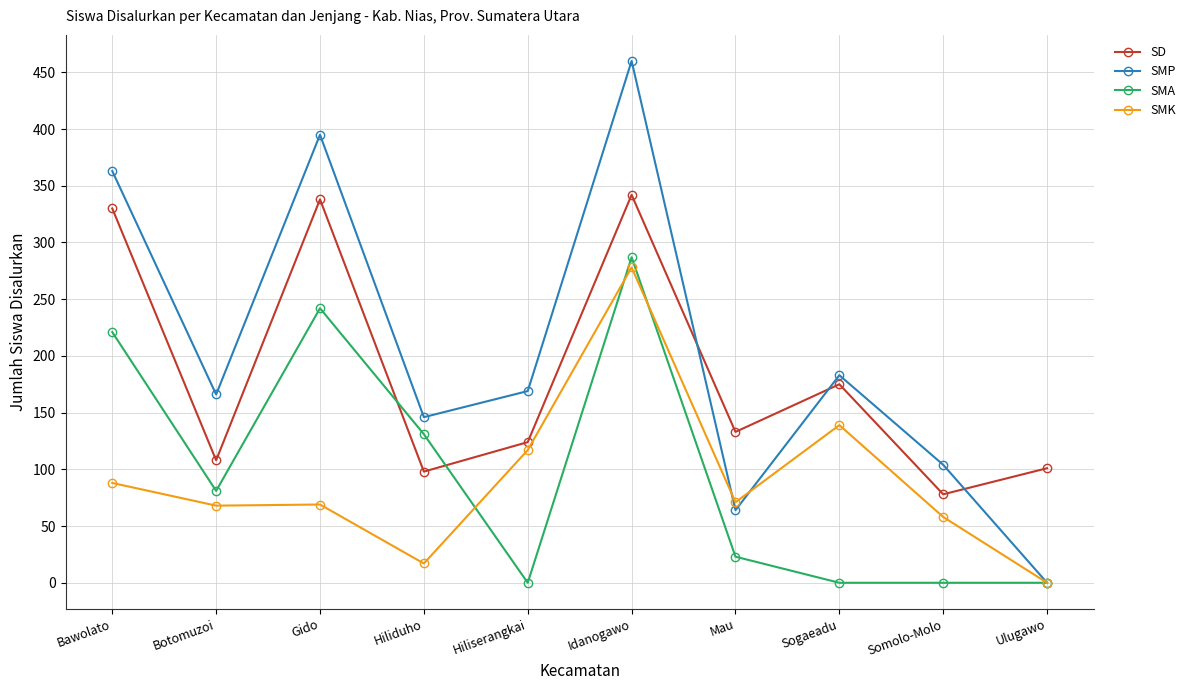

True or false: SD and SMA cross at least once.

True